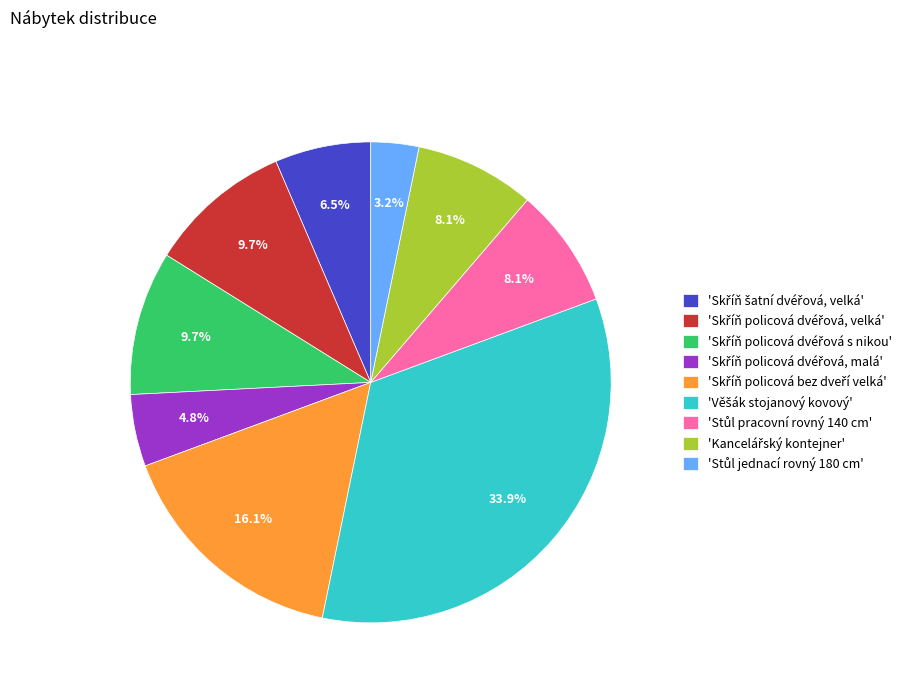

Is there any slice that represents more than half of the pie?

No